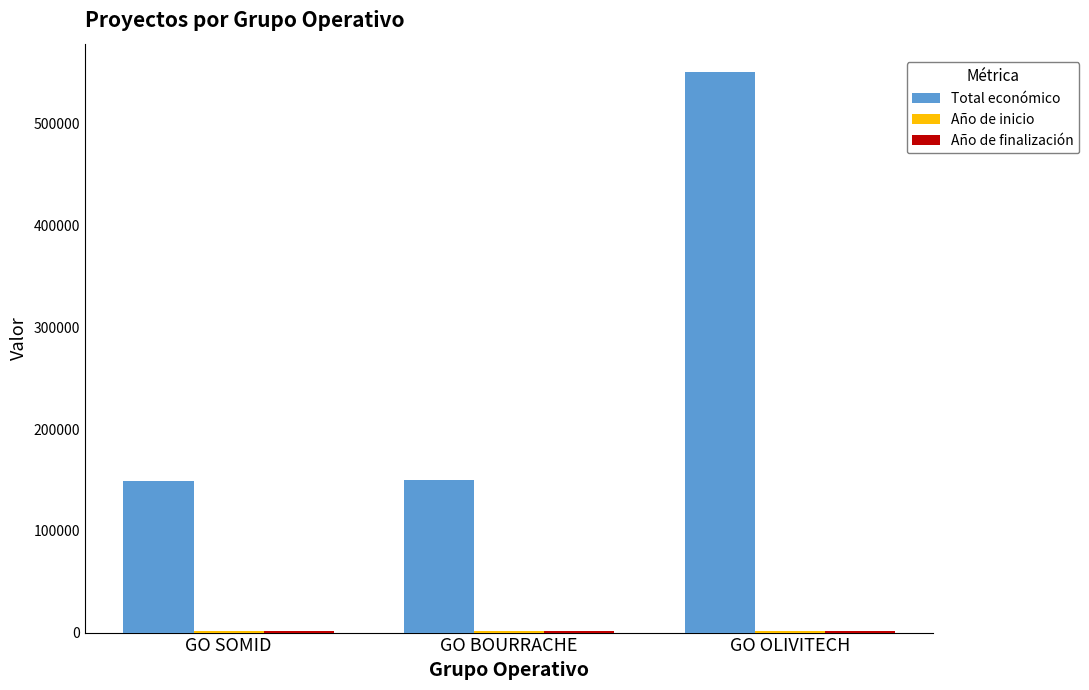

Is it true that Total económico equals 819258 at GO OLIVITECH?

False